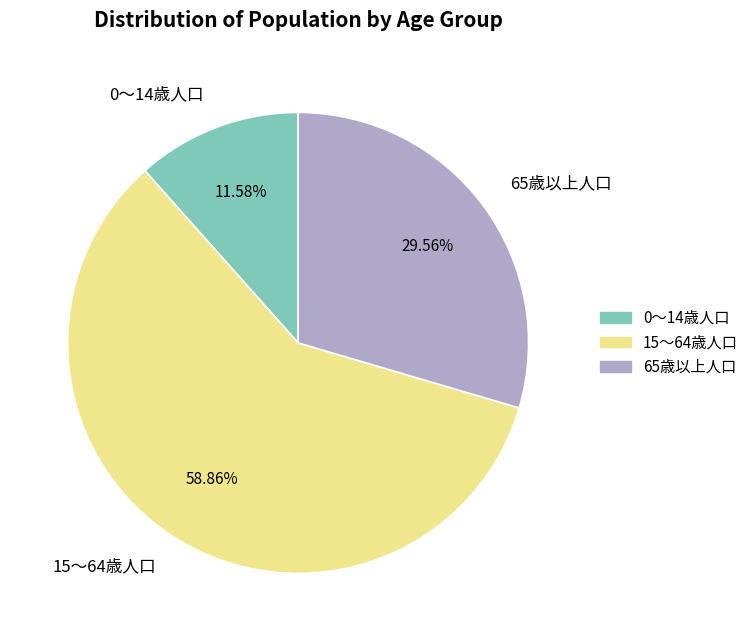

To the nearest percent, what is the combined percentage of 15～64歳人口 and 0～14歳人口?

70%